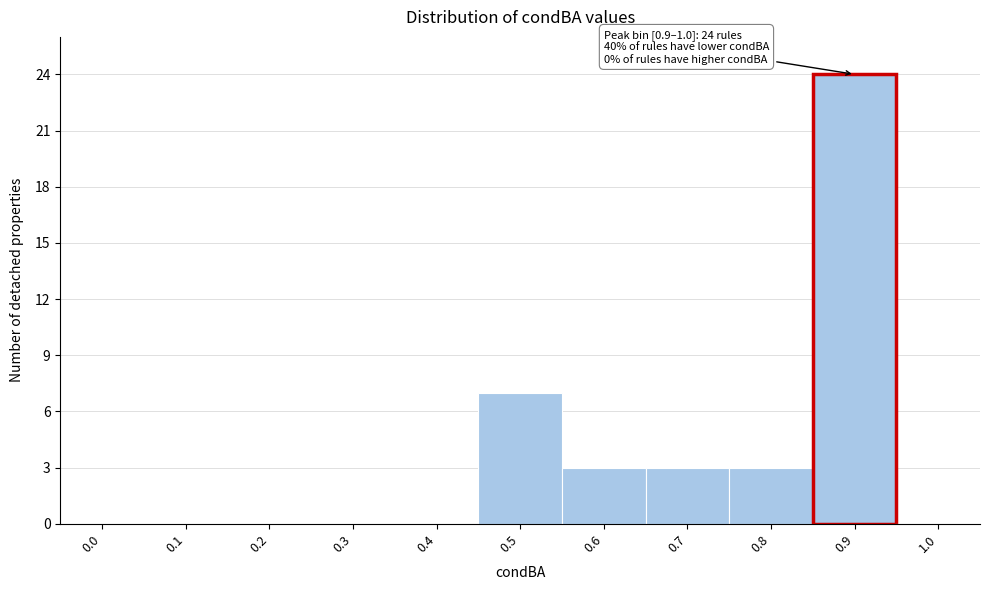

Reading left to right, what are all the values shown in this chart?

0.0=0	0.1=0	0.2=0	0.3=0	0.4=0	0.5=7	0.6=3	0.7=3	0.8=3	0.9=24	1.0=0